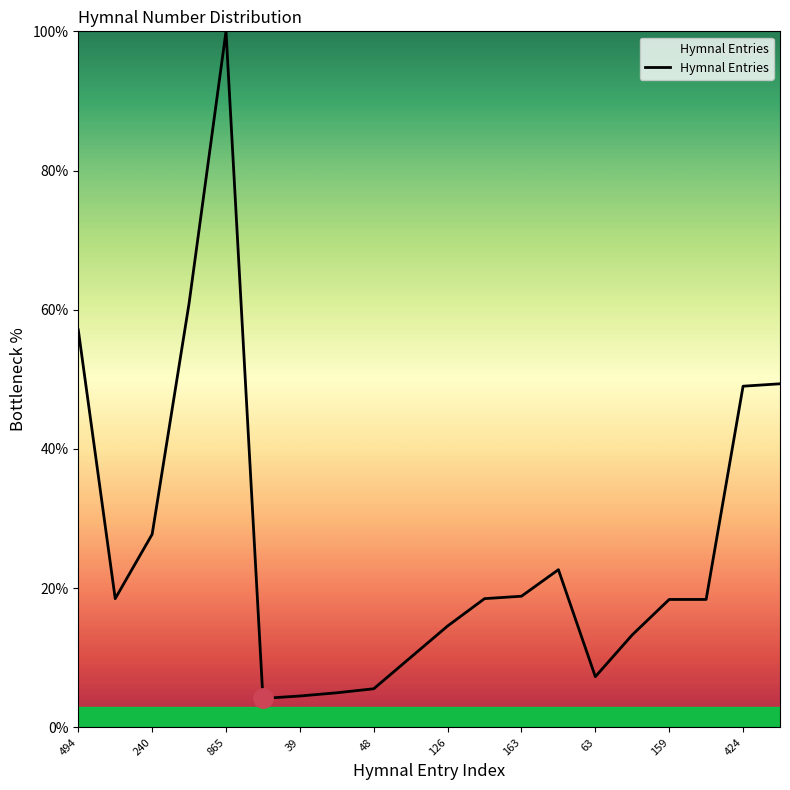

What is the minimum value shown in the chart?

4.2